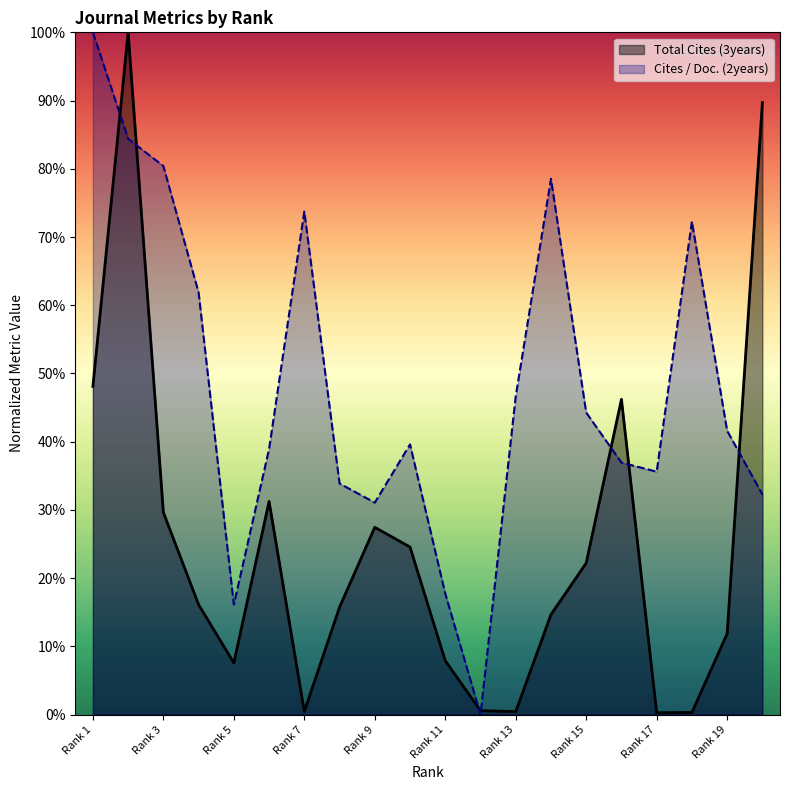

What is the difference between the Cites / Doc. (2years) values at Rank 18 and Rank 17?

0.4